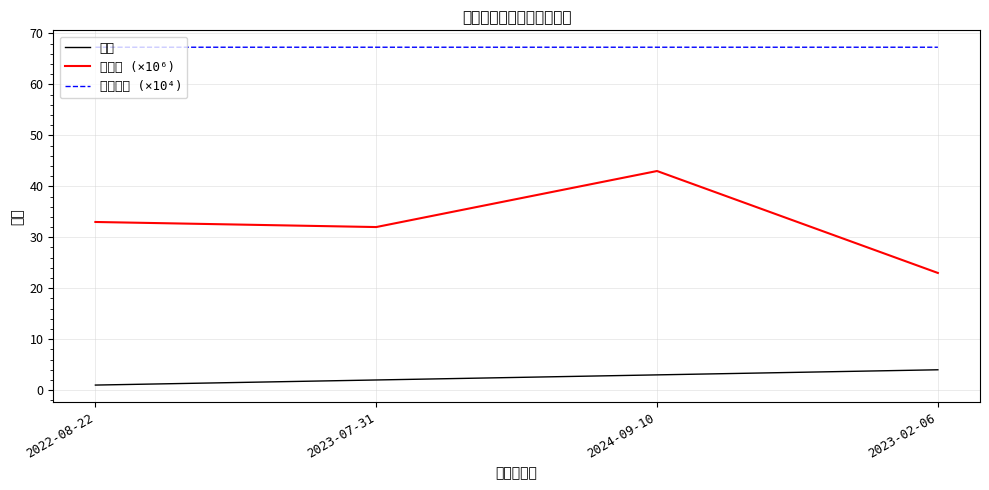

What is the highest value of the 证书编号 (×10⁴) series?

67.3